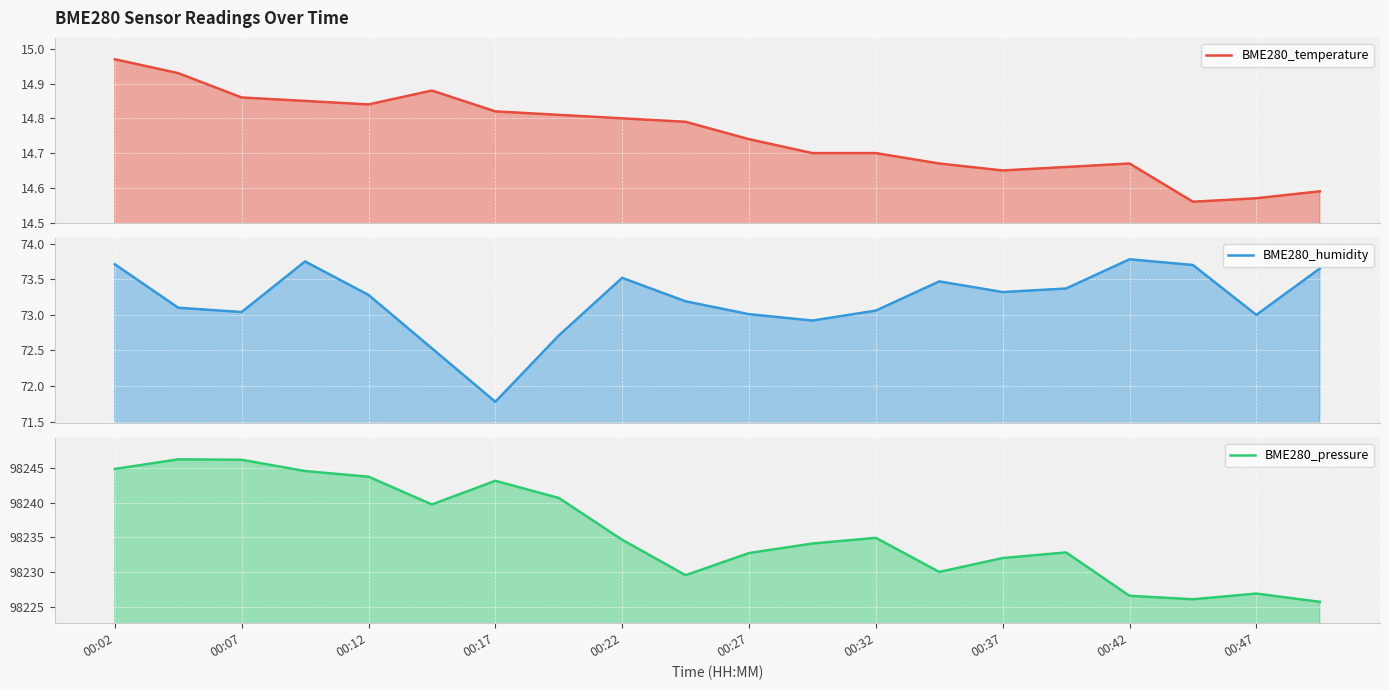

At which category is the sum across all series the highest?

00:07